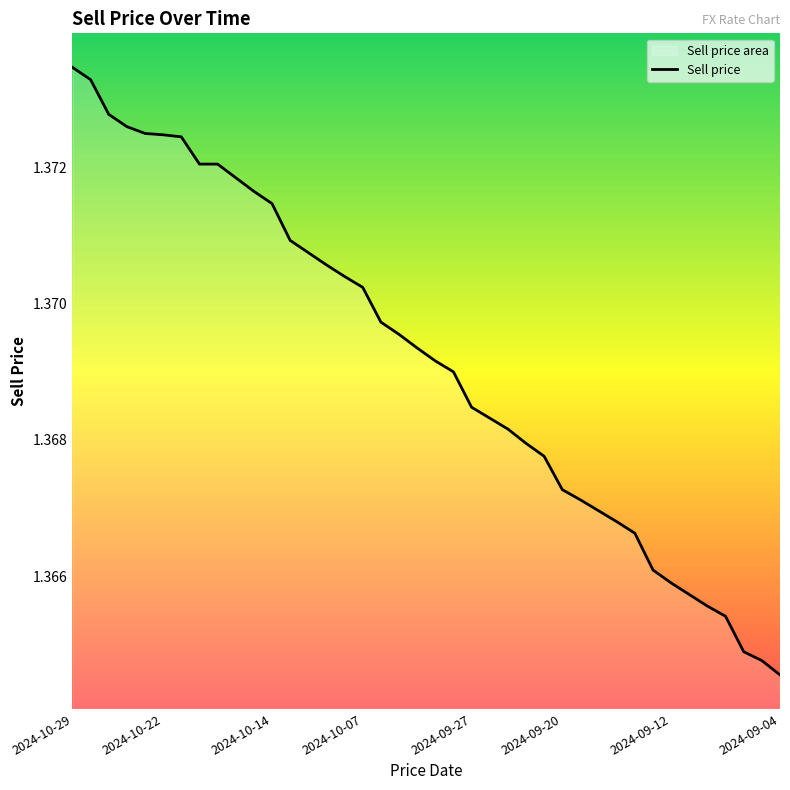

What value does the data have at 29?

1.4